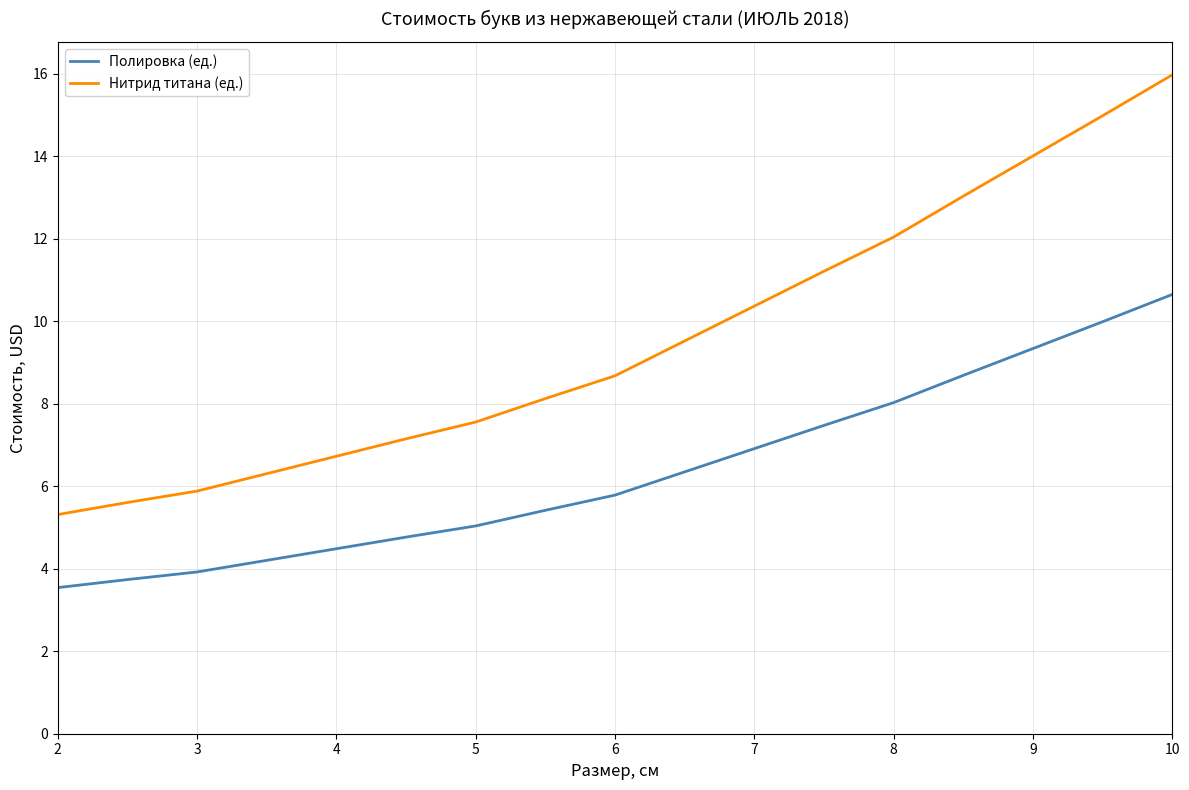

True or false: Полировка (ед.) and Нитрид титана (ед.) intersect in this chart.

False